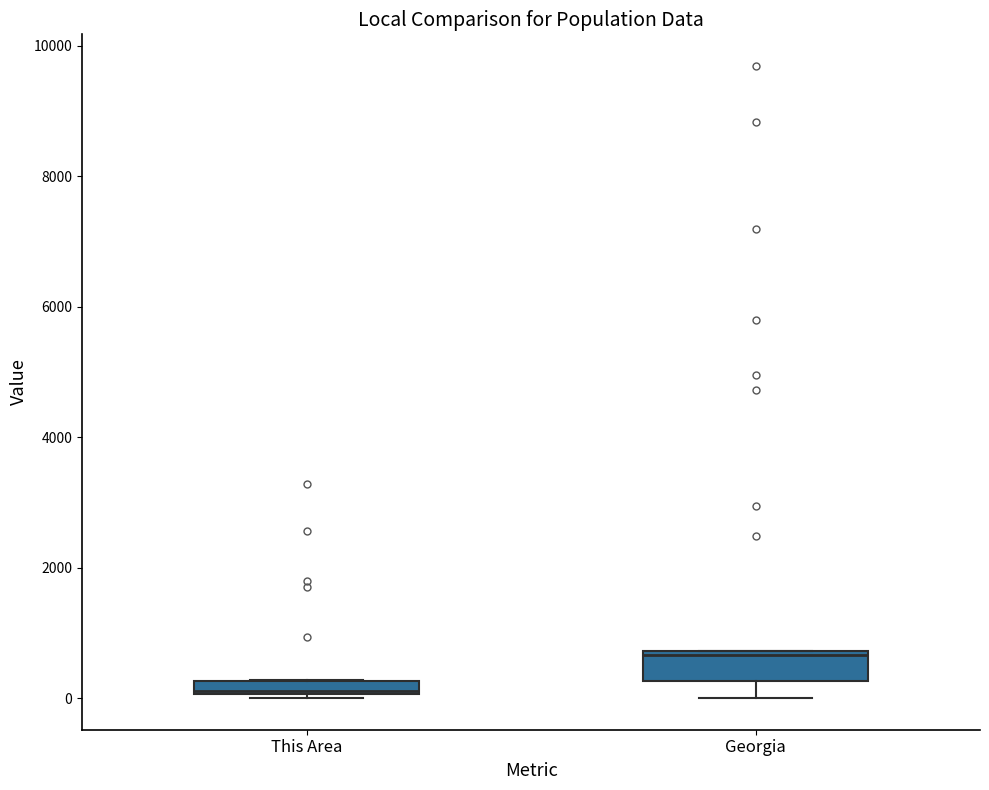

Where is the lower edge of the box for This Area on the y-axis? The values are not printed on the chart, so give them approximately, as read against the axis.

0